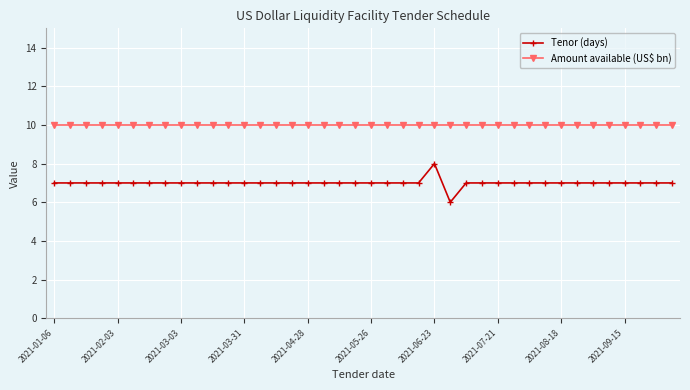

How many series are shown in this chart?

2